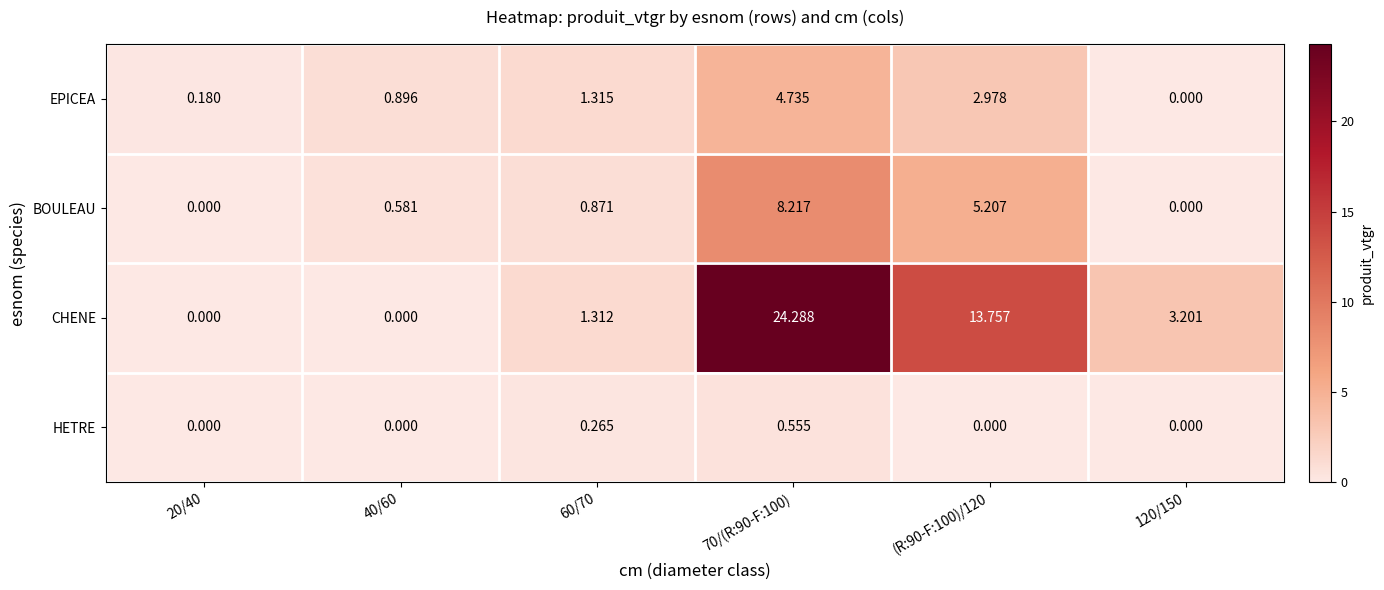

What is the total value across all series at 60/70?

3.8